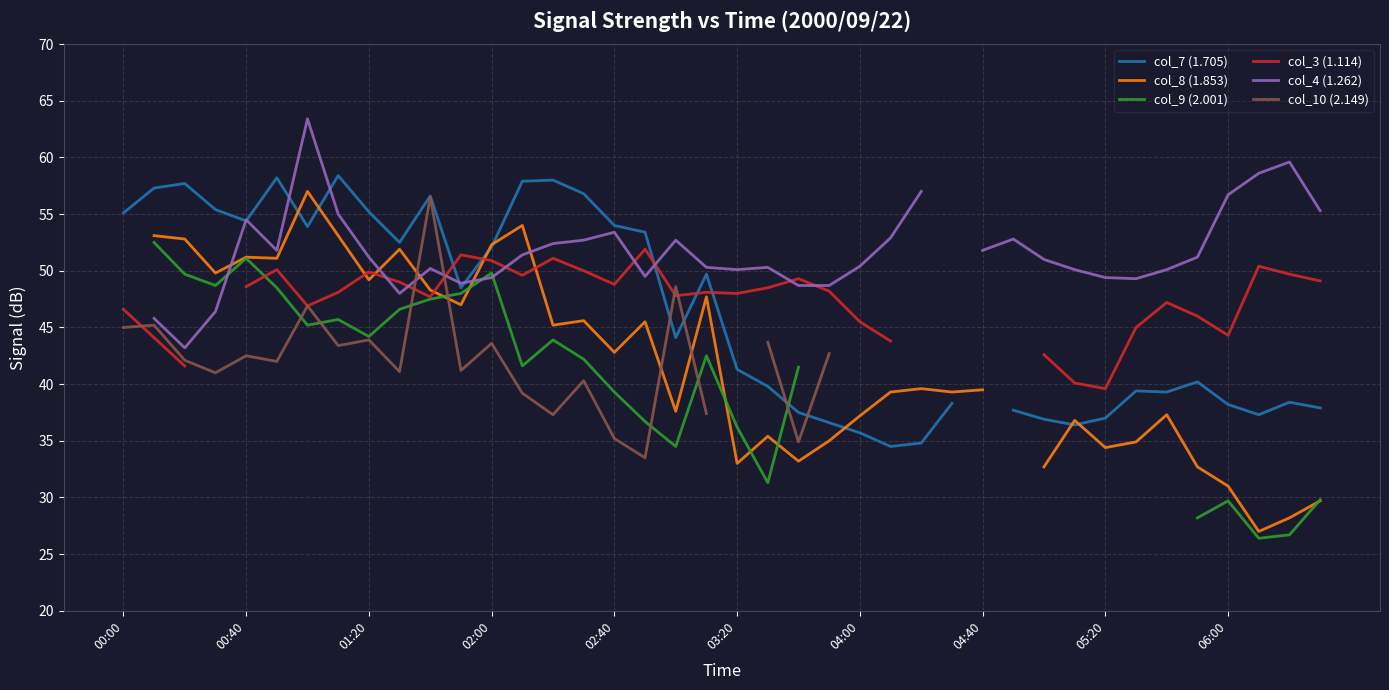

True or false: col_10 (2.149) has a value of 10.7 at 34.

False